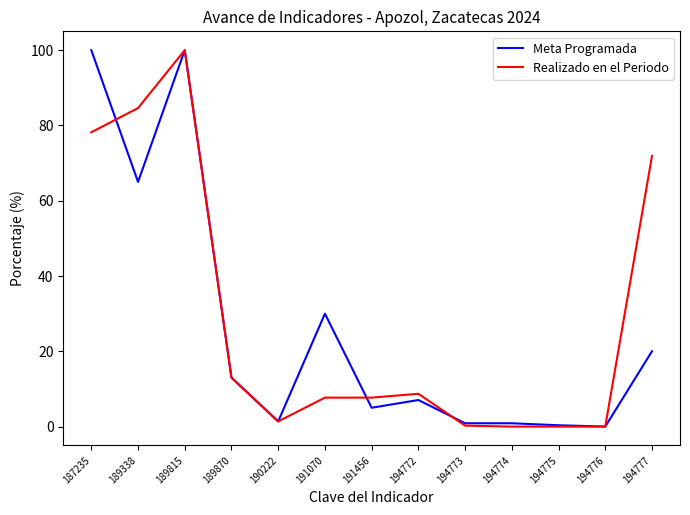

Rank the series by their average value, from lowest to highest.

Meta Programada, Realizado en el Periodo